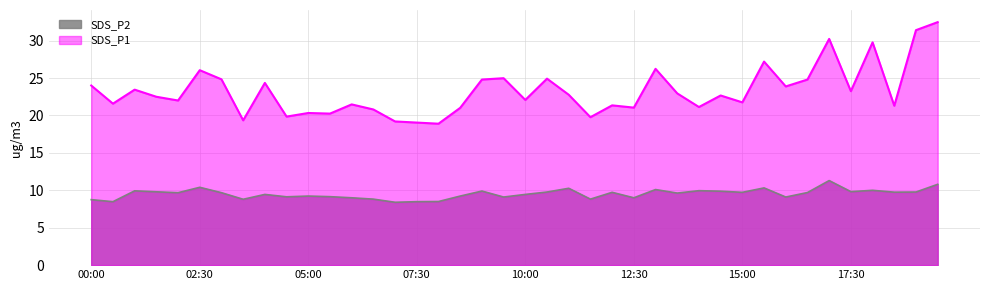

What is the minimum value for SDS_P1?

18.9